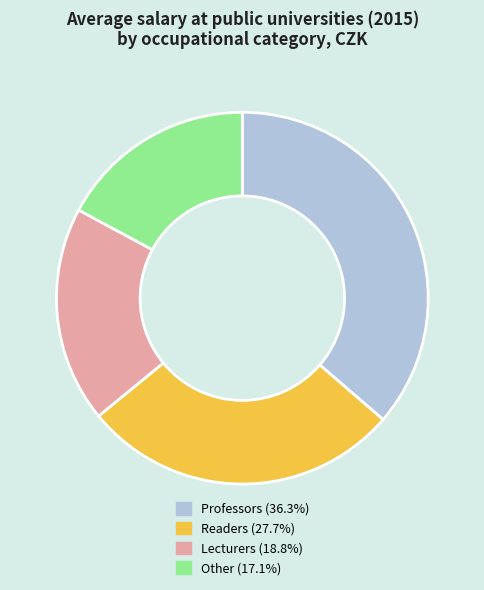

What is the ratio of the value at Readers (27.7%) to the value at Lecturers (18.8%)?

1.5